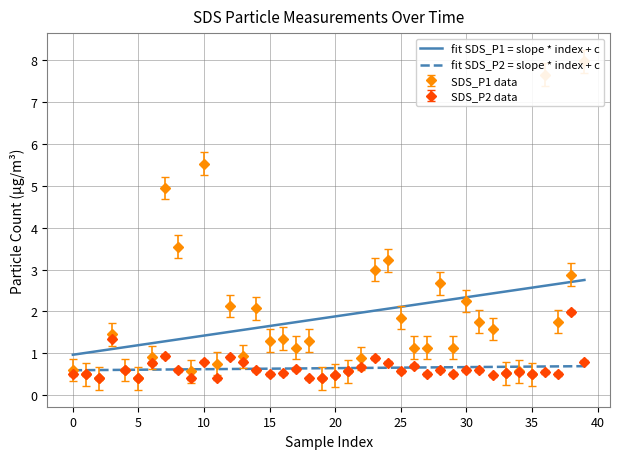

What is the total value across all series at 24?

4.0